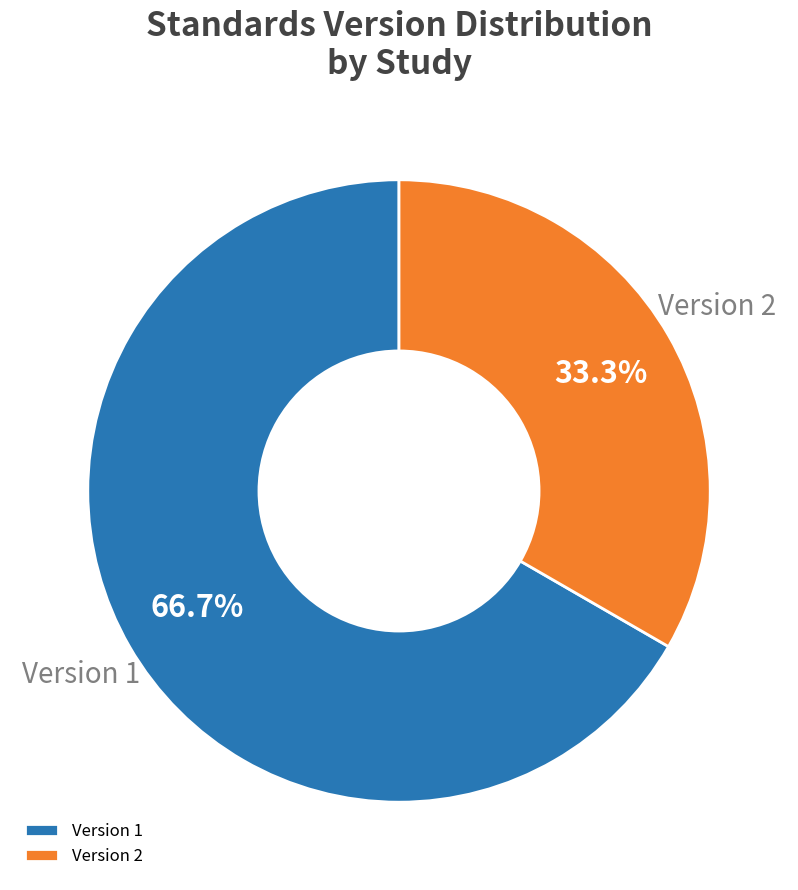

Which category has the smallest portion of the pie?

Version 2